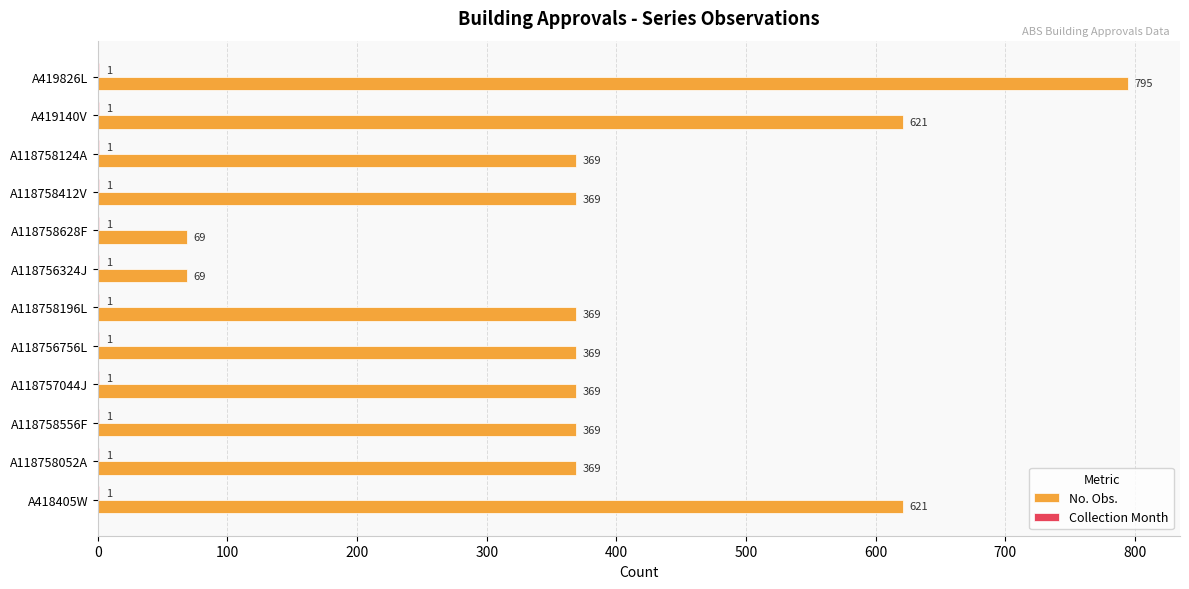

What is the sum of all No. Obs. values?

4758